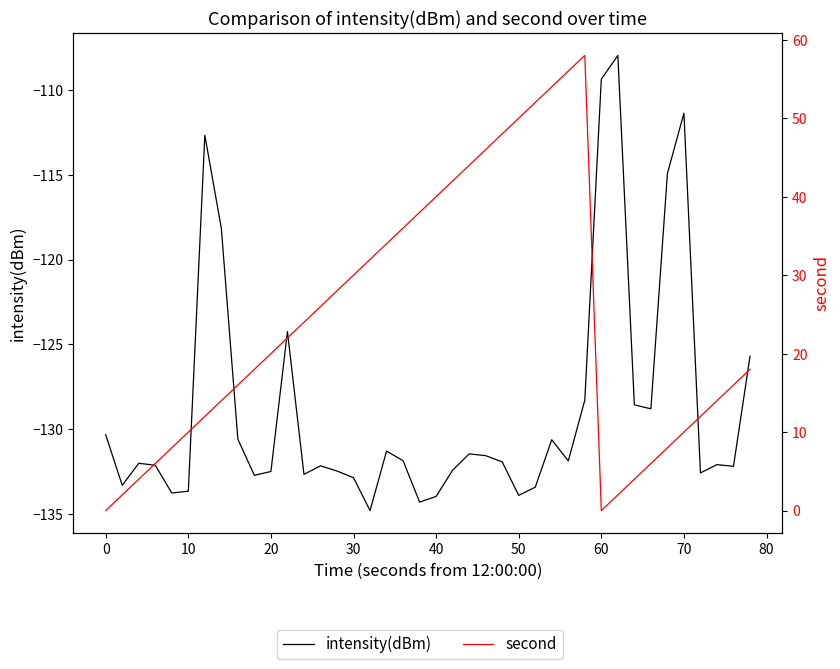

How many data points in intensity(dBm) are above -131?

14